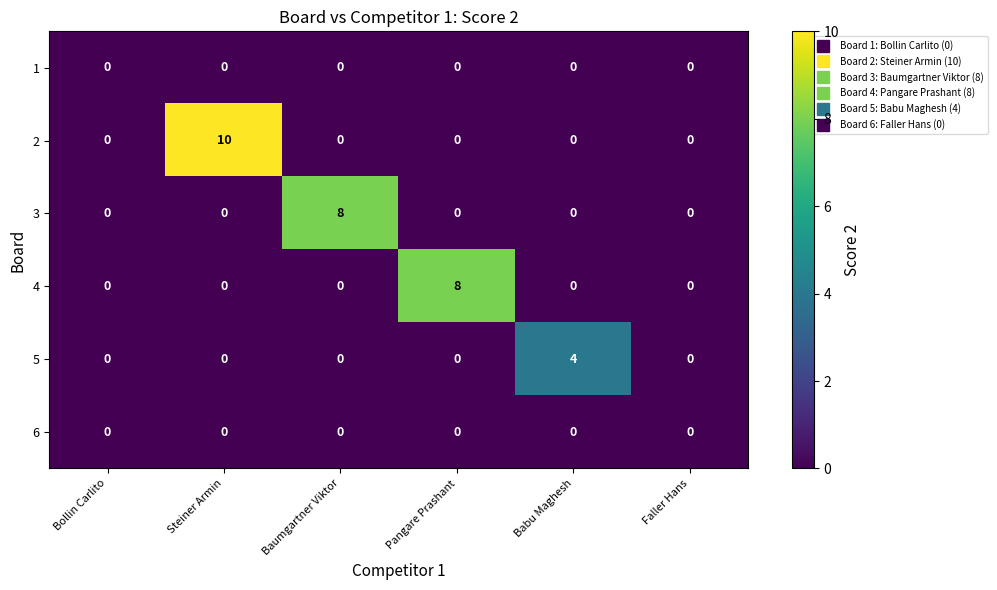

How many data points in 5 are above 0?

1